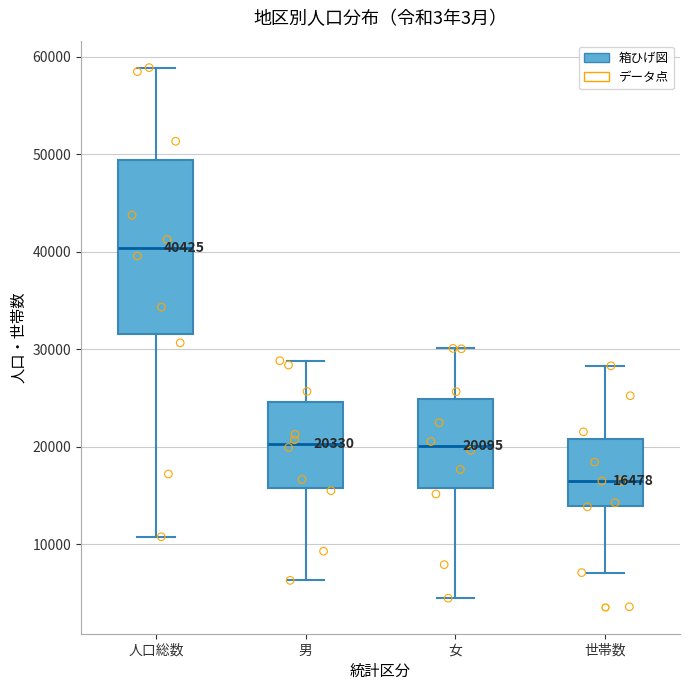

Which box is the tallest, from its lower edge to its upper edge?

人口総数